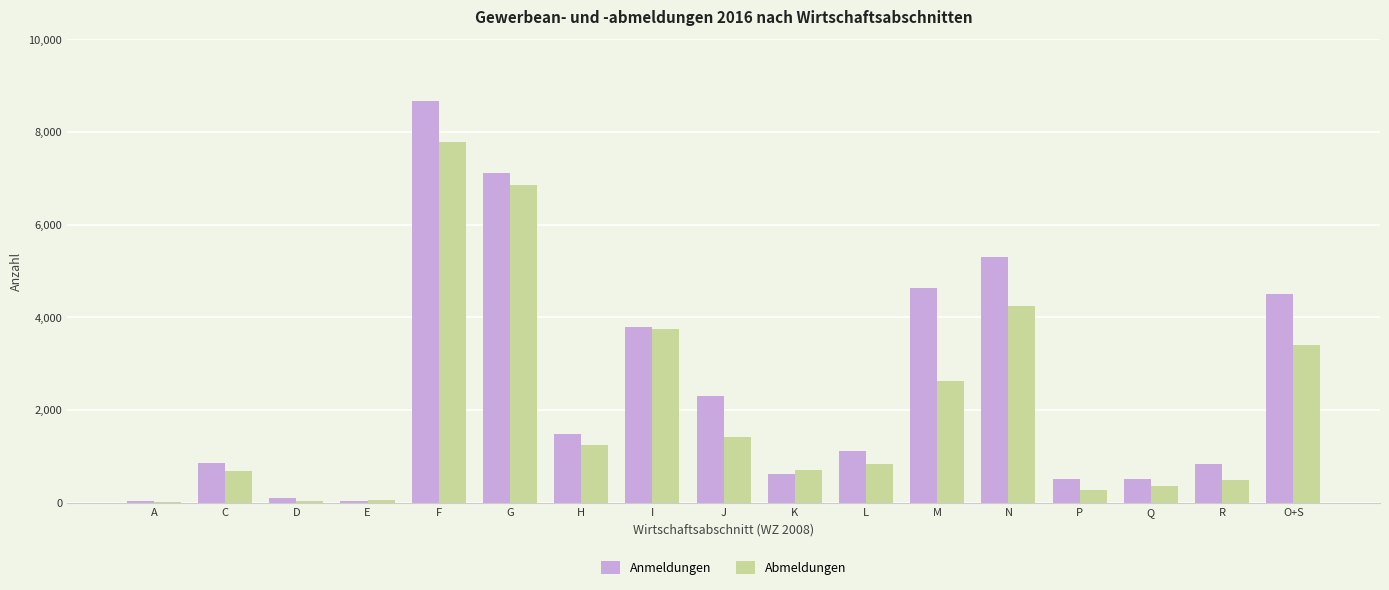

At which category is the sum across all series the highest?

F